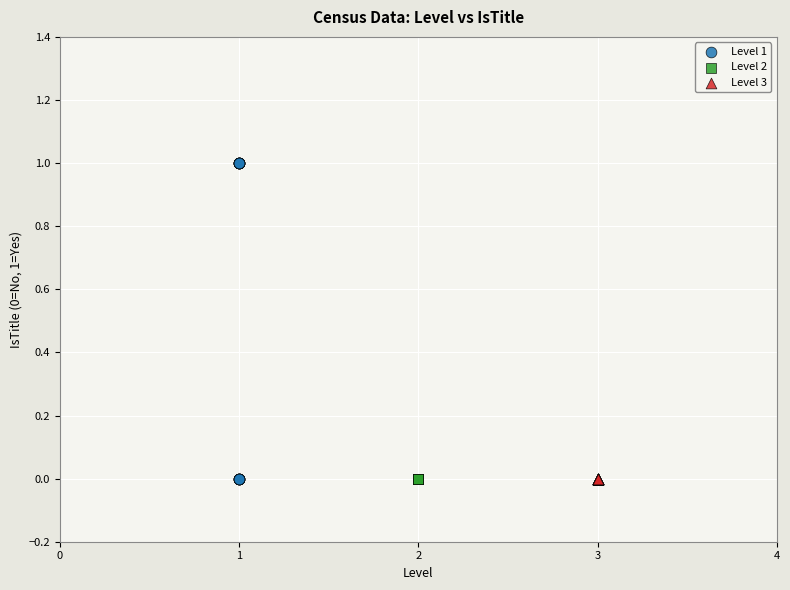

What are all the series names shown in the legend?

Level 1, Level 2, Level 3